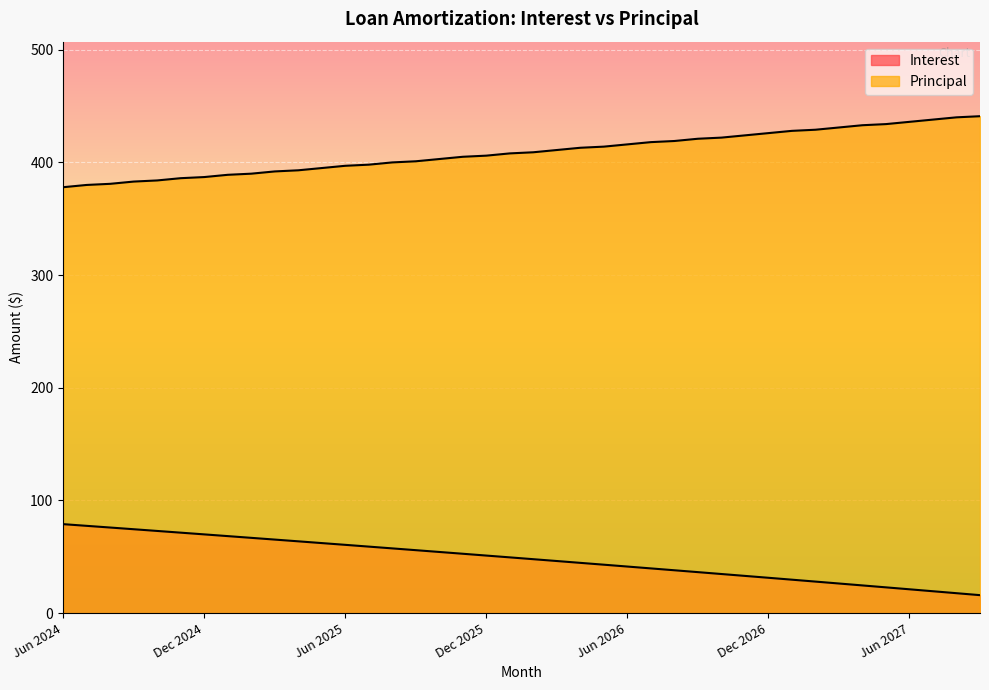

What is the difference between the maximum and minimum values in the Interest series?

63.0